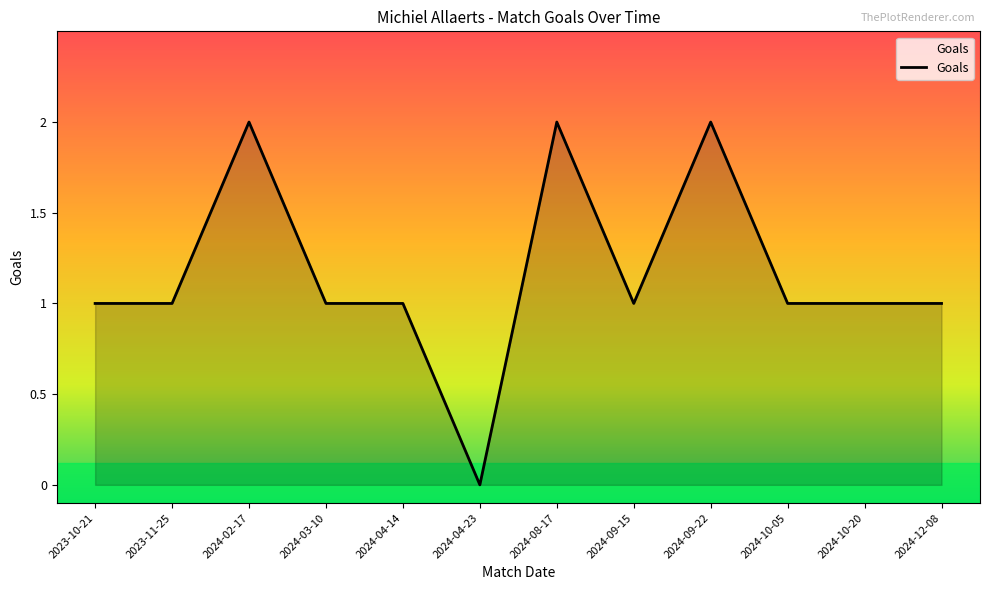

Approximately how many times larger is the value at 2024-02-17 compared to 2024-09-15?

2.0